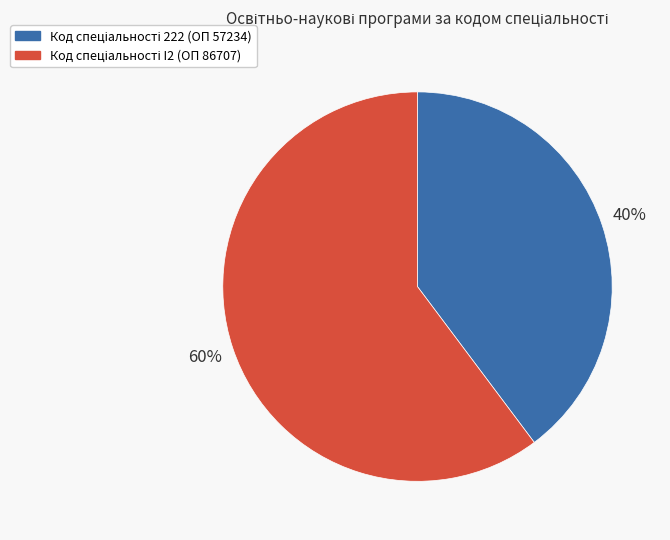

To the nearest percent, what is the difference between the largest and smallest slice percentages?

20%